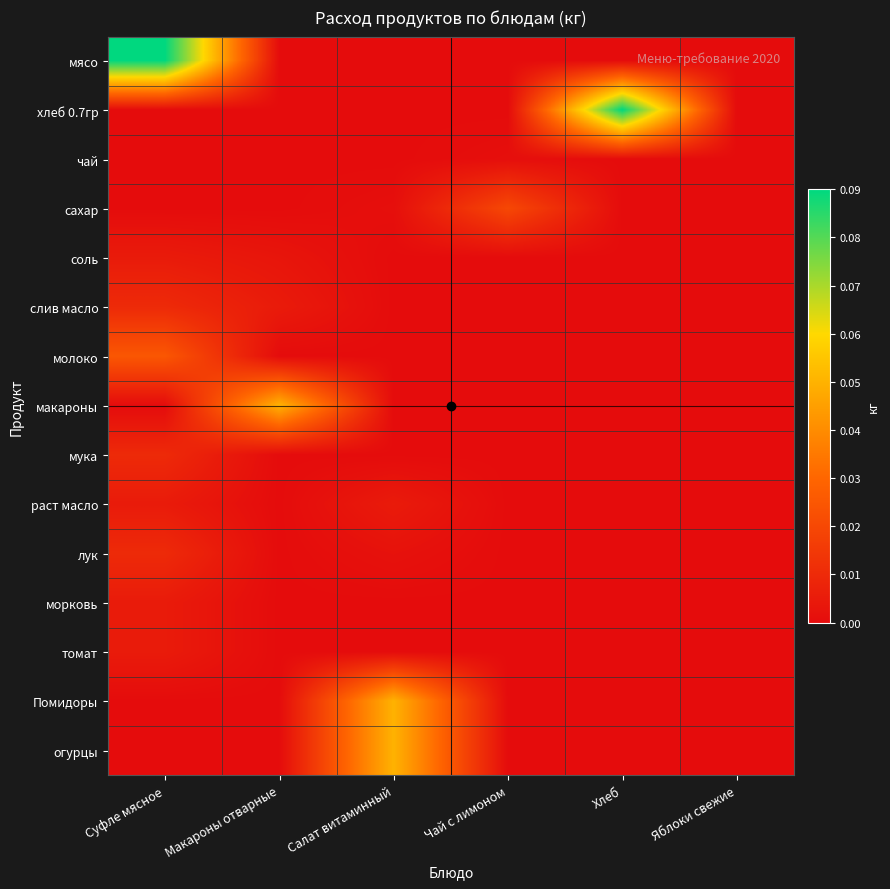

Reading left to right, extract all data points from this chart.

мясо: Суфле мясное=0.1	Макароны отварные=0.0	Салат витаминный=0.0	Чай с лимоном=0.0	Хлеб=0.0	Яблоки свежие=0.0
хлеб 0.7гр: Суфле мясное=0.0	Макароны отварные=0.0	Салат витаминный=0.0	Чай с лимоном=0.0	Хлеб=0.1	Яблоки свежие=0.0
чай: Суфле мясное=0.0	Макароны отварные=0.0	Салат витаминный=0.0	Чай с лимоном=0.0	Хлеб=0.0	Яблоки свежие=0.0
сахар: Суфле мясное=0.0	Макароны отварные=0.0	Салат витаминный=0.0	Чай с лимоном=0.0	Хлеб=0.0	Яблоки свежие=0.0
соль: Суфле мясное=0.0	Макароны отварные=0.0	Салат витаминный=0.0	Чай с лимоном=0.0	Хлеб=0.0	Яблоки свежие=0.0
слив масло: Суфле мясное=0.0	Макароны отварные=0.0	Салат витаминный=0.0	Чай с лимоном=0.0	Хлеб=0.0	Яблоки свежие=0.0
молоко: Суфле мясное=0.0	Макароны отварные=0.0	Салат витаминный=0.0	Чай с лимоном=0.0	Хлеб=0.0	Яблоки свежие=0.0
макароны: Суфле мясное=0.0	Макароны отварные=0.1	Салат витаминный=0.0	Чай с лимоном=0.0	Хлеб=0.0	Яблоки свежие=0.0
мука: Суфле мясное=0.0	Макароны отварные=0.0	Салат витаминный=0.0	Чай с лимоном=0.0	Хлеб=0.0	Яблоки свежие=0.0
раст масло: Суфле мясное=0.0	Макароны отварные=0.0	Салат витаминный=0.0	Чай с лимоном=0.0	Хлеб=0.0	Яблоки свежие=0.0
лук: Суфле мясное=0.0	Макароны отварные=0.0	Салат витаминный=0.0	Чай с лимоном=0.0	Хлеб=0.0	Яблоки свежие=0.0
морковь: Суфле мясное=0.0	Макароны отварные=0.0	Салат витаминный=0.0	Чай с лимоном=0.0	Хлеб=0.0	Яблоки свежие=0.0
томат: Суфле мясное=0.0	Макароны отварные=0.0	Салат витаминный=0.0	Чай с лимоном=0.0	Хлеб=0.0	Яблоки свежие=0.0
Помидоры: Суфле мясное=0.0	Макароны отварные=0.0	Салат витаминный=0.1	Чай с лимоном=0.0	Хлеб=0.0	Яблоки свежие=0.0
огурцы: Суфле мясное=0.0	Макароны отварные=0.0	Салат витаминный=0.1	Чай с лимоном=0.0	Хлеб=0.0	Яблоки свежие=0.0